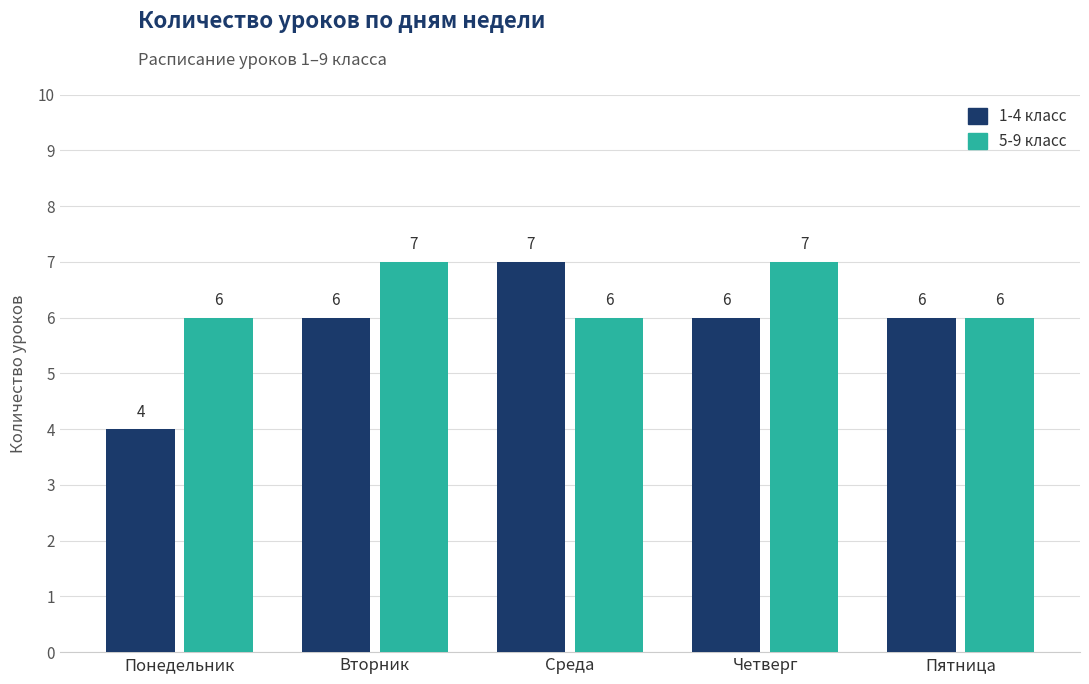

Rank the series by their average value, from lowest to highest.

1-4 класс, 5-9 класс